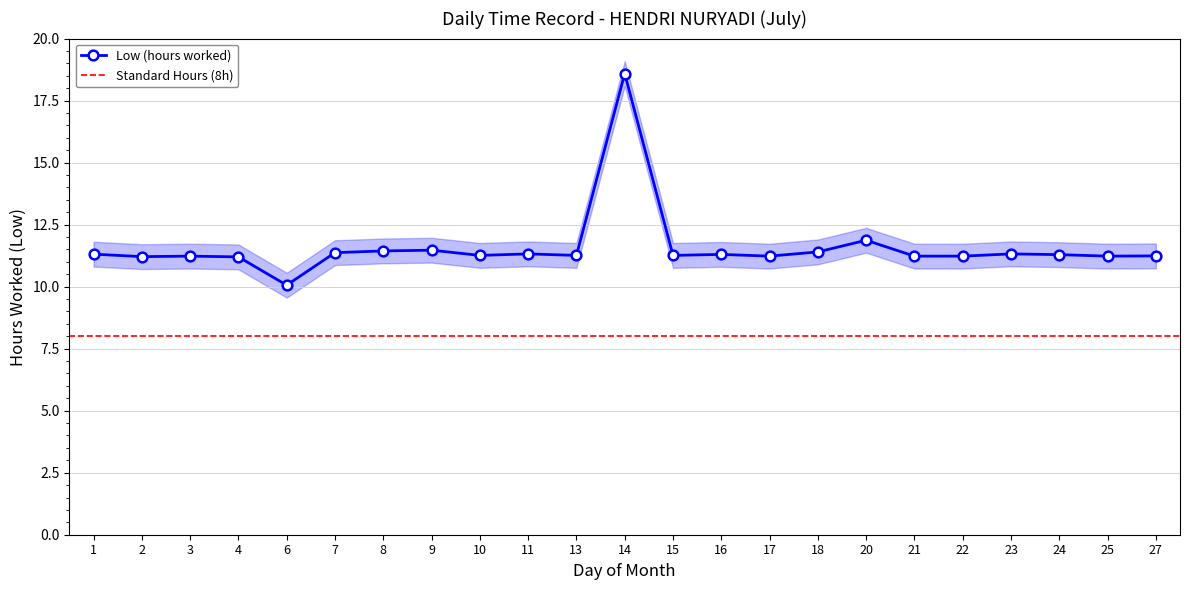

Which has a higher value, 16 or 18?

18